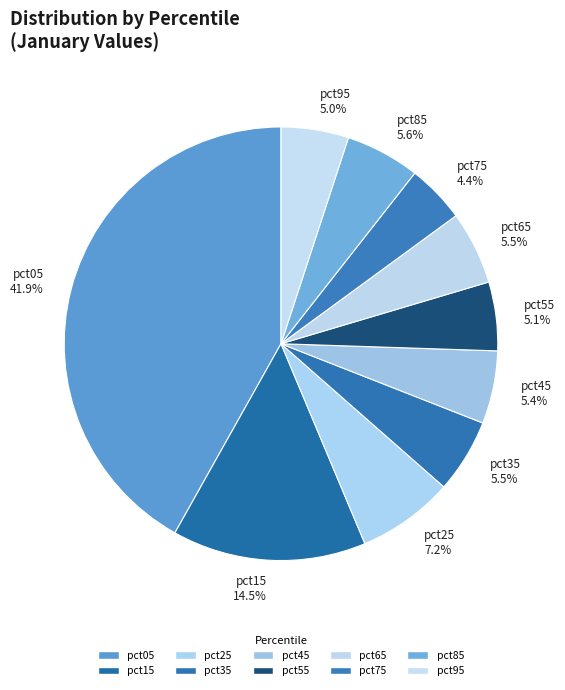

To the nearest percent, what is the combined percentage of pct45 and pct85?

11%